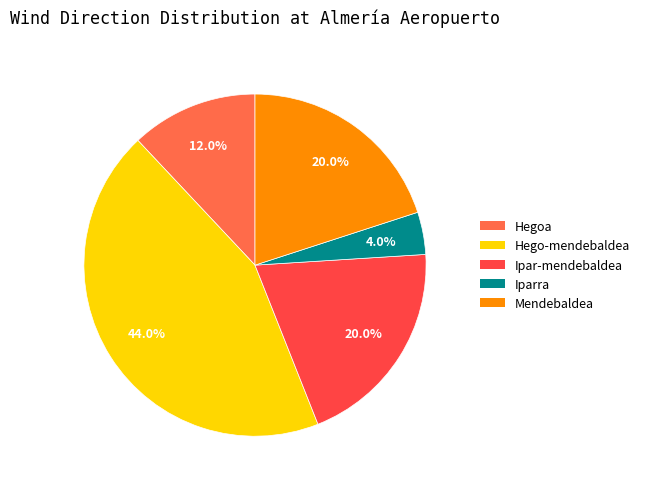

Is it true that Mendebaldea is 12% of the pie?

False